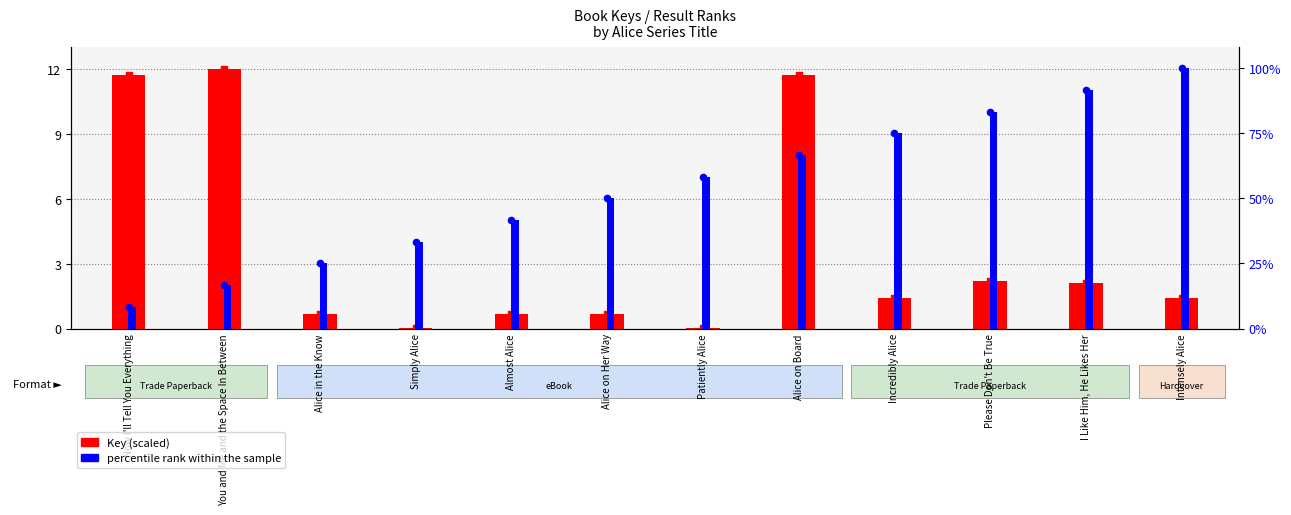

What is the total value across all series at Incredibly Alice?

76.4